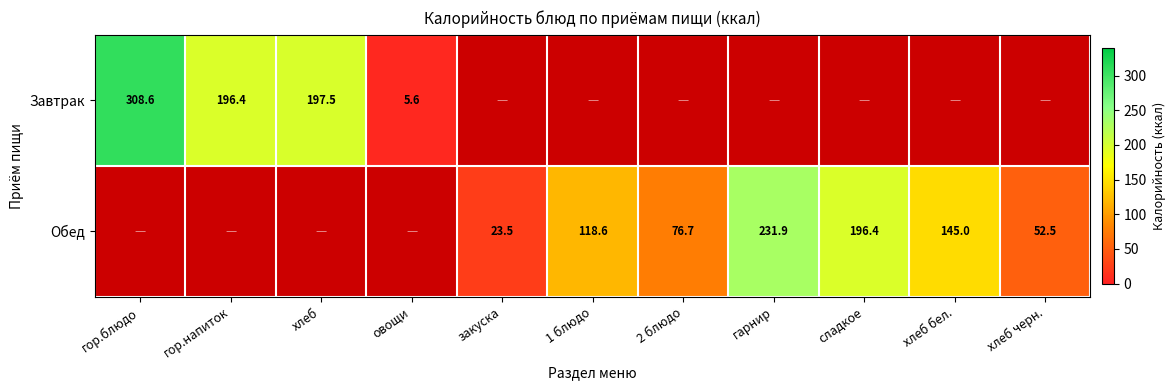

Is the value of Обед at 2 блюдо greater than the value of Завтрак at овощи?

Yes